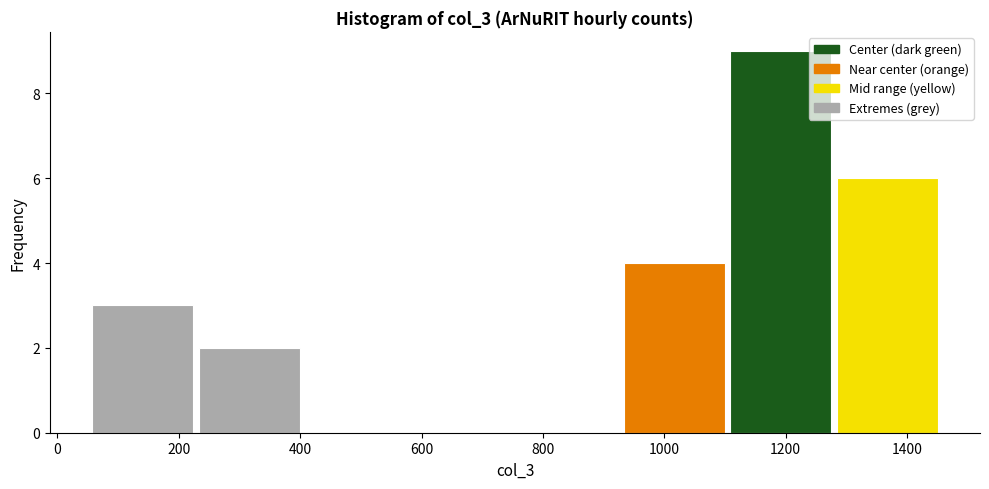

What is the height of the bar covering 60 to 220 on the x-axis? Neither the bar edges nor the heights are printed on the chart, so give them approximately, as read against the axes.

3